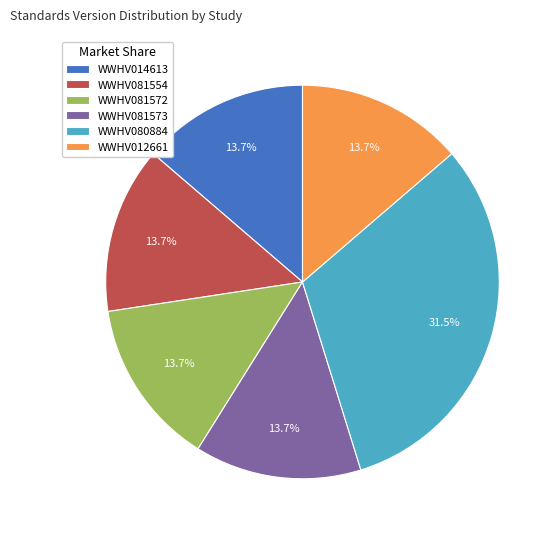

What is the total percentage of WWHV081573 and WWHV012661?

27.4%